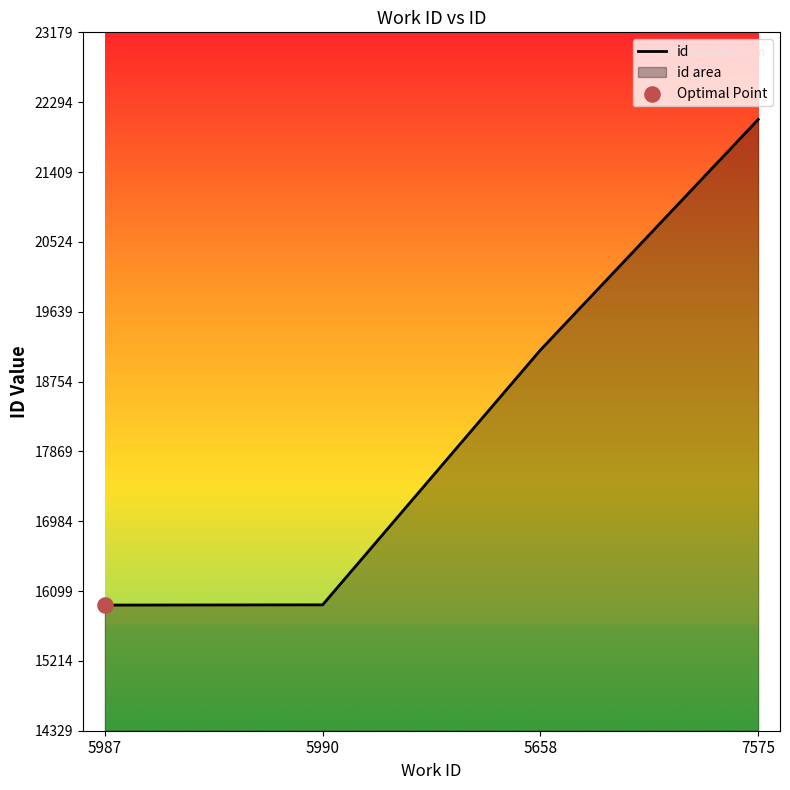

What is the ratio of the value at 7575 to the value at 5990?

1.4